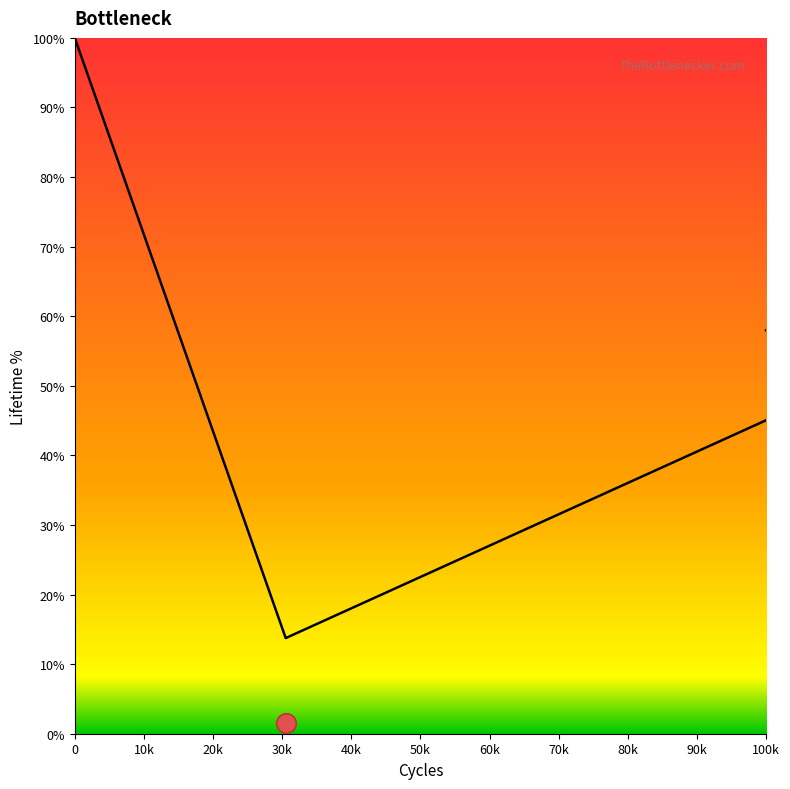

Where does the data first go above 67?

6